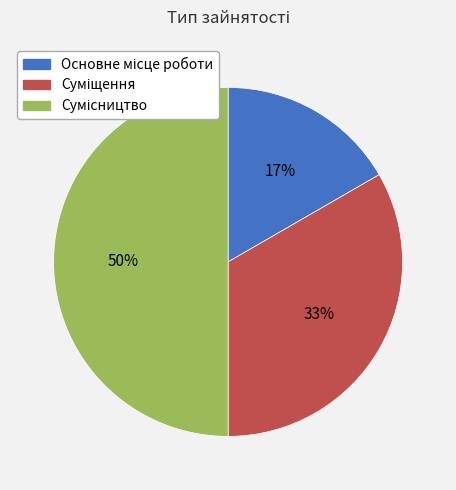

To the nearest percent, what is the average slice percentage?

33%